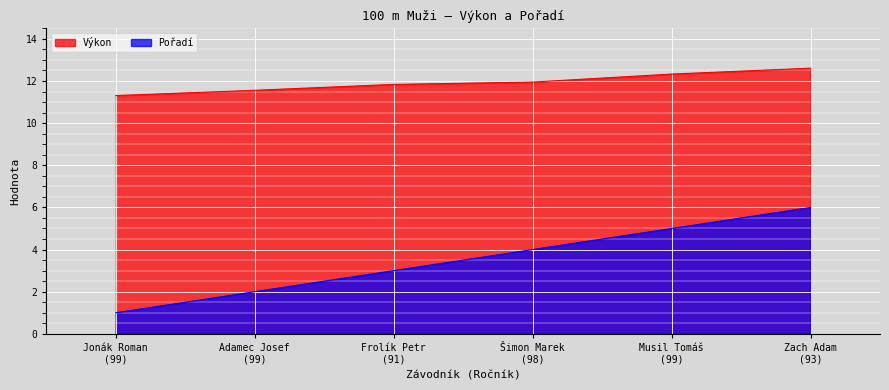

What is the minimum value shown in the chart?

1.0